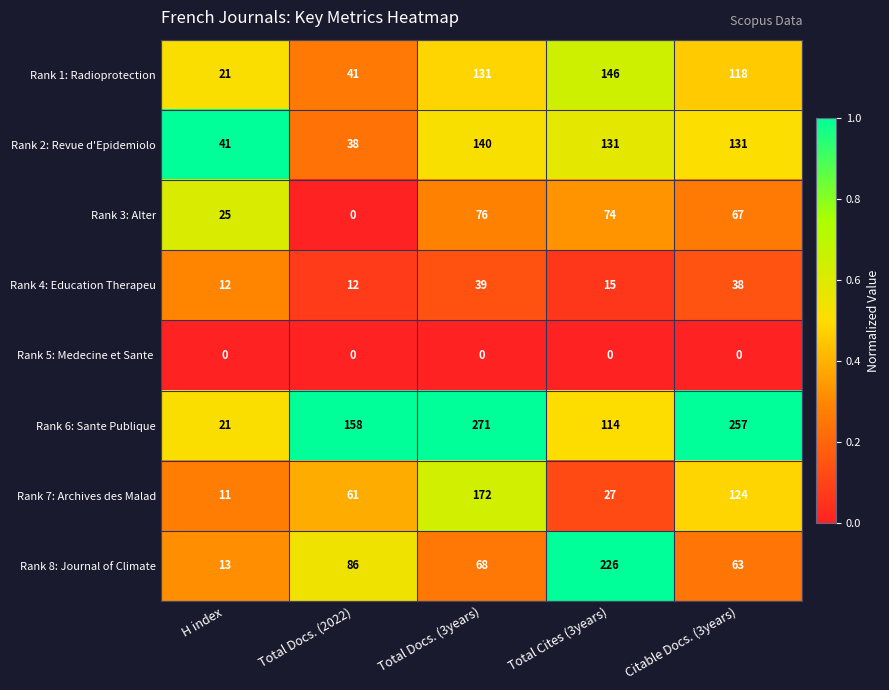

The value of Rank 1: Radioprotection at Citable Docs. (3years) is 118. True or false?

True